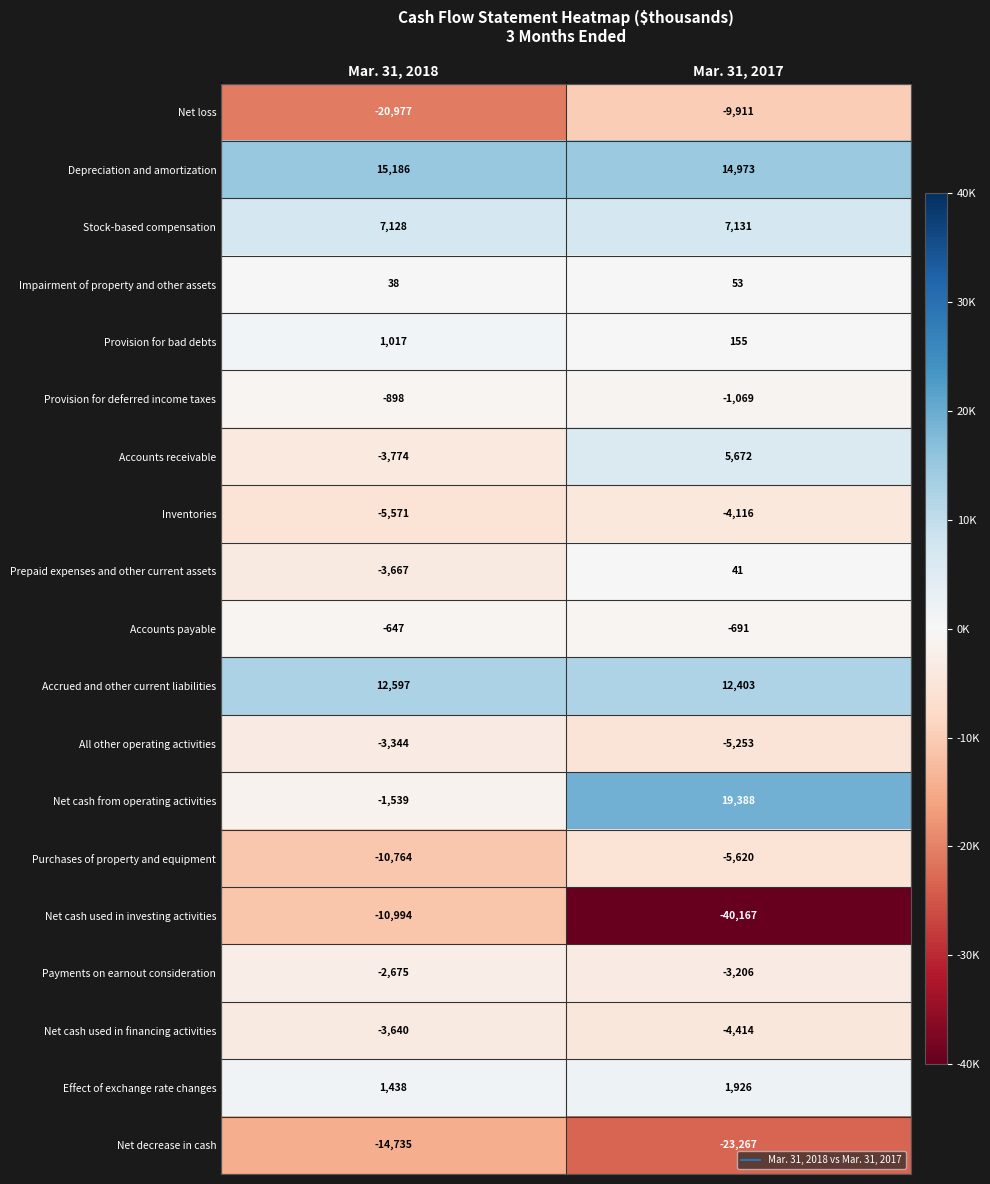

What is the minimum value for Accrued and other current liabilities?

12403